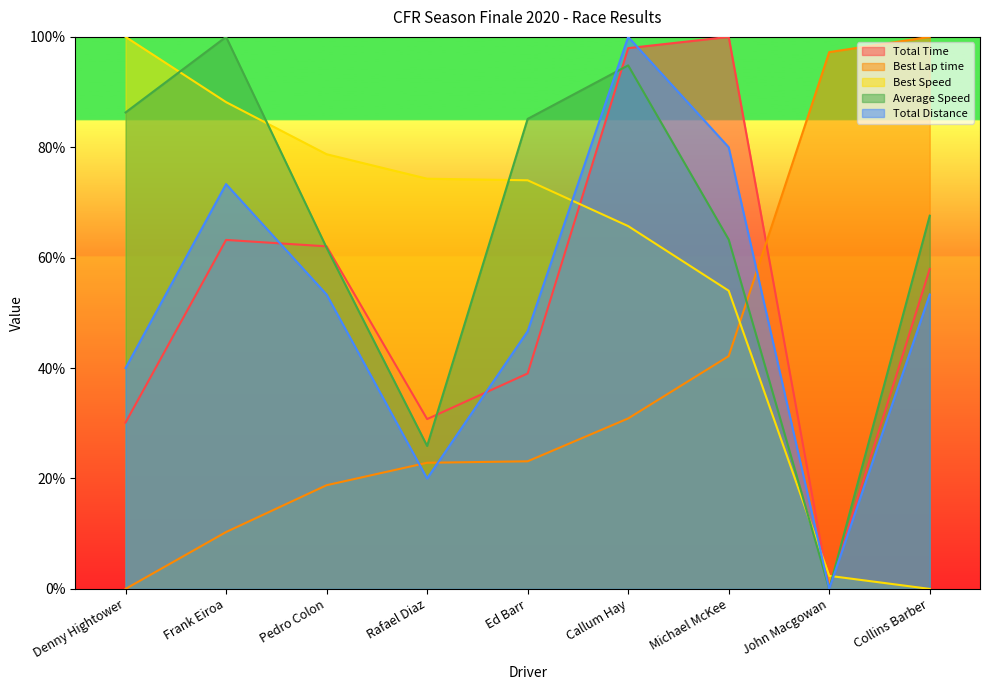

What is the total value across all series at Frank Eiroa?

335.0